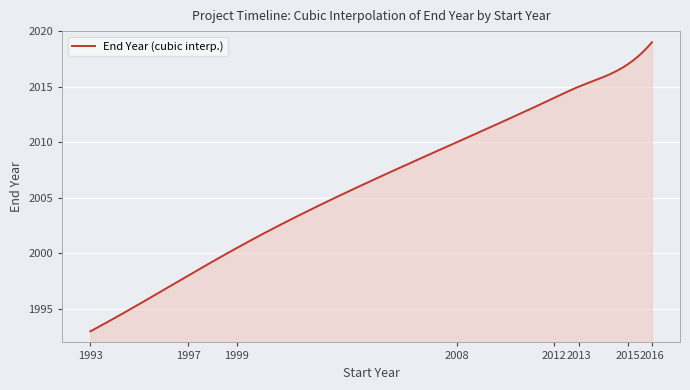

What is the difference between the maximum and minimum values?

26.0